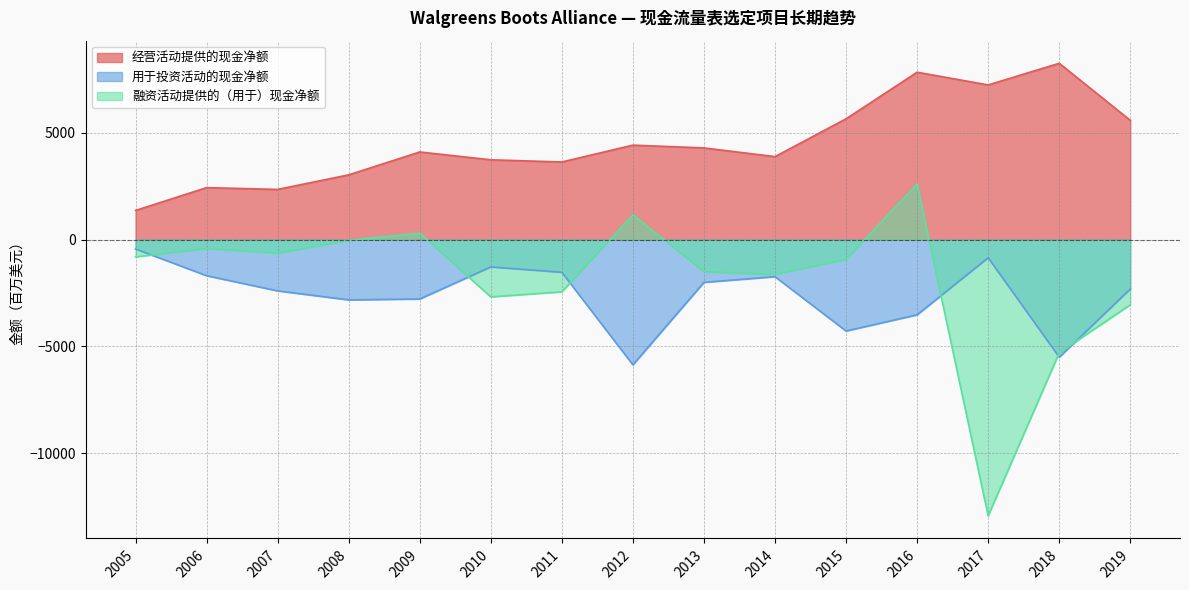

How many interior local valleys does the 用于投资活动的现金净额 series have?

4